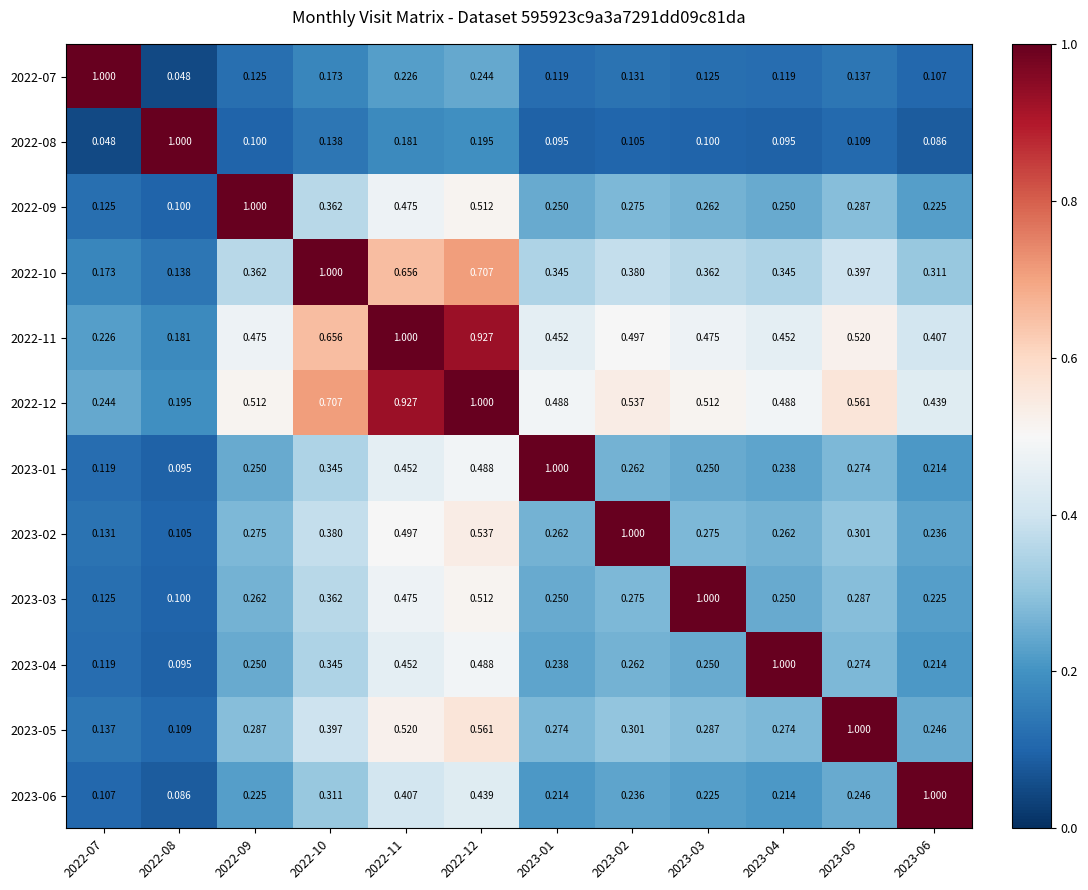

Is the value of 2023-05 at 2022-11 greater than the value of 2023-02 at 2023-05?

Yes